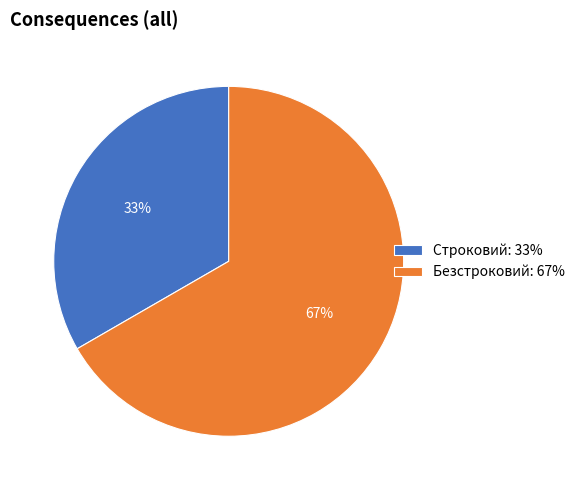

Which category has the biggest portion of the pie?

Безстроковий